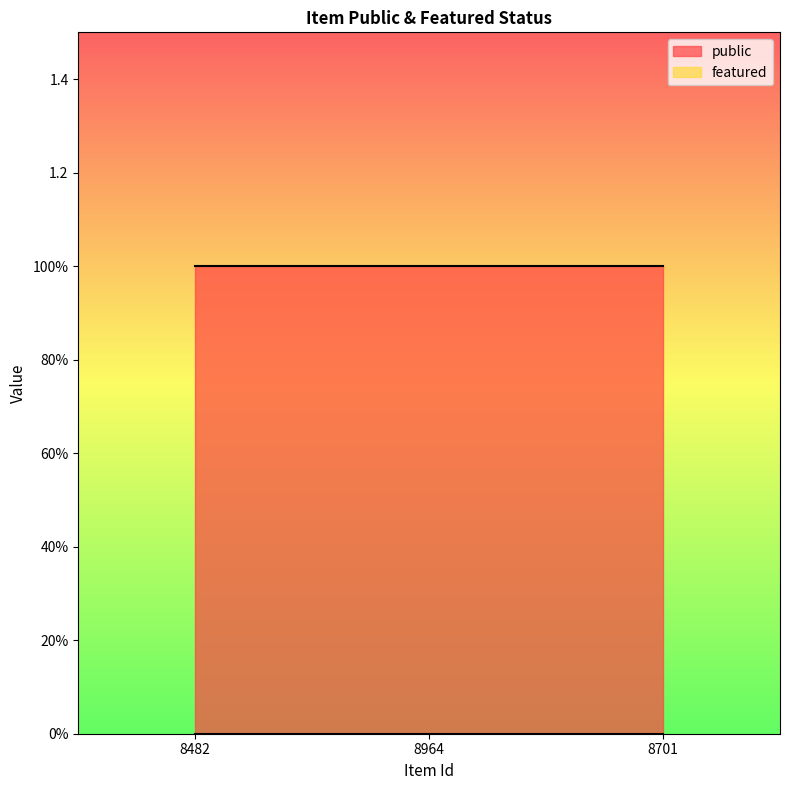

Rank the series by their maximum value, from lowest to highest.

featured, public